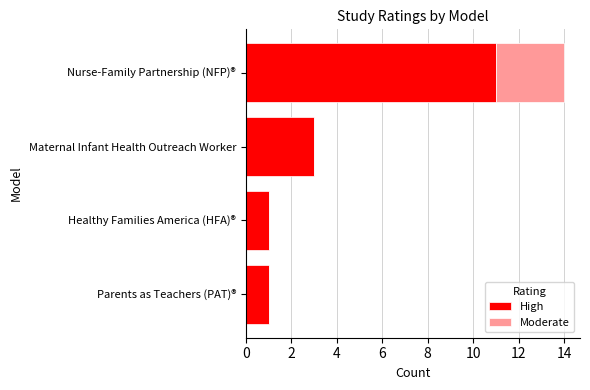

What are all the series names shown in the legend?

High, Moderate